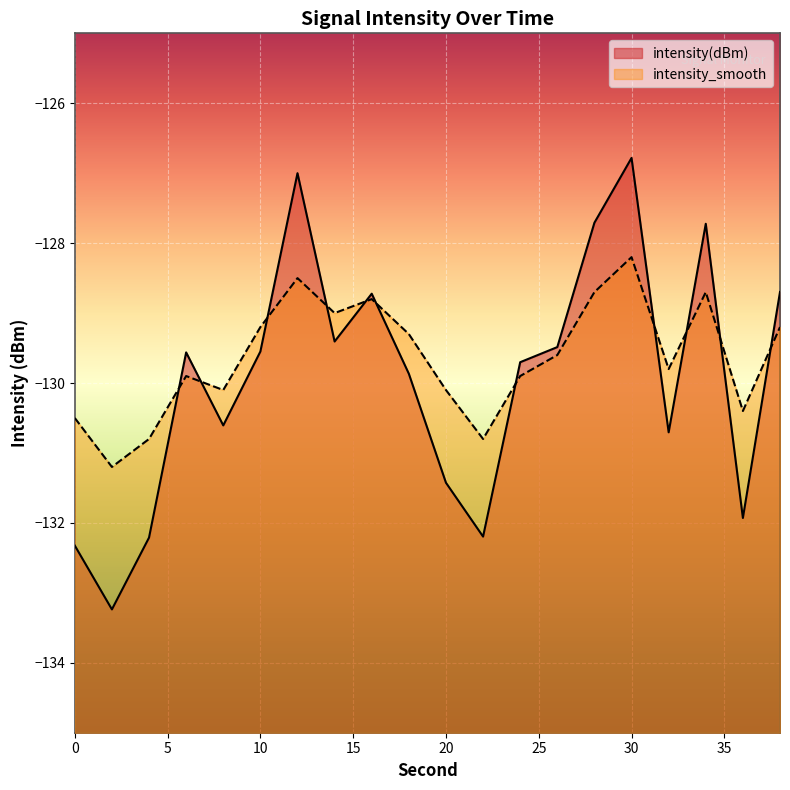

How many values in the intensity(dBm) series exceed -129?

6